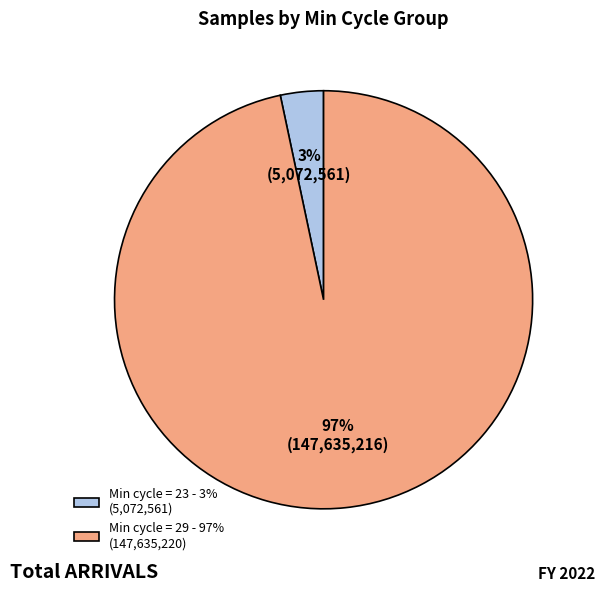

Combined, do Min cycle = 23 - 3% (5,072,561) and Min cycle = 29 - 97% (147,635,220) account for over 50%?

Yes